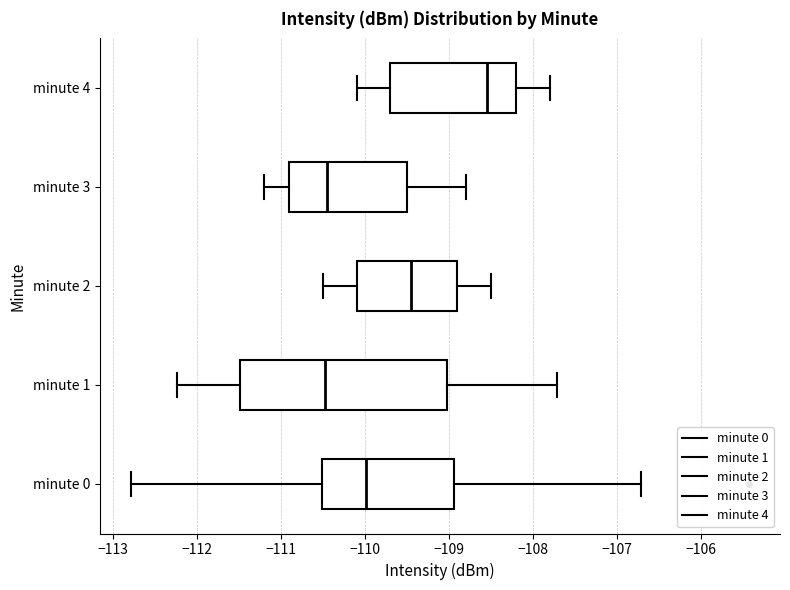

Reading bottom to top, read every box against the x-axis: the position of its median line, the range the box covers, and the ends of its whiskers. The values are not printed on the chart, so give them approximately, as read against the axis.

minute 0: median -110.0, box -110.5 to -108.9, whiskers -112.8 to -106.7
minute 1: median -110.5, box -111.5 to -109.0, whiskers -112.2 to -107.7
minute 2: median -109.4, box -110.1 to -108.9, whiskers -110.5 to -108.5
minute 3: median -110.4, box -110.9 to -109.5, whiskers -111.2 to -108.8
minute 4: median -108.5, box -109.7 to -108.2, whiskers -110.1 to -107.8